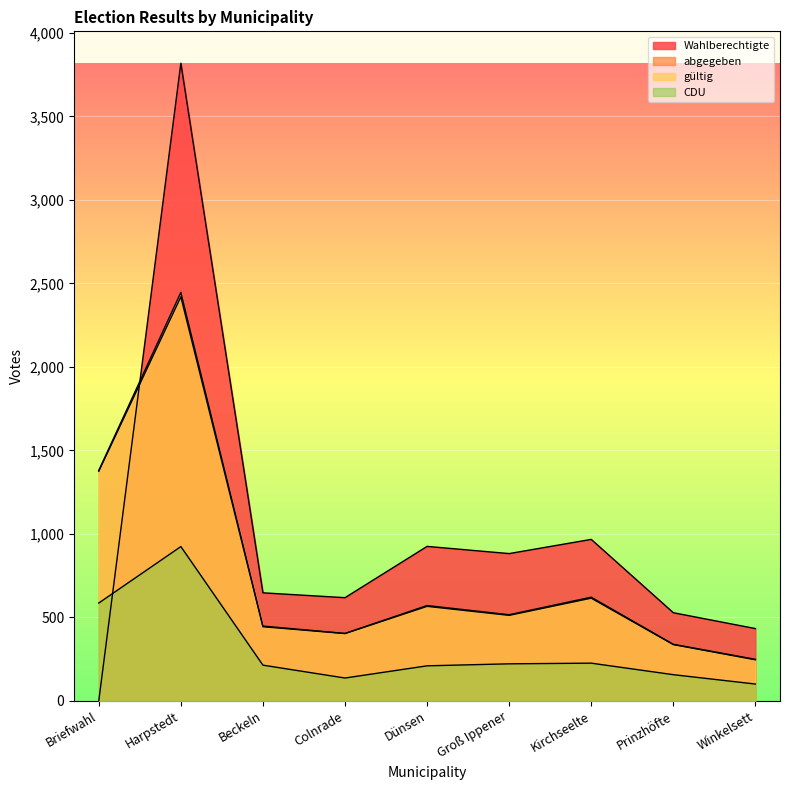

At which category does CDU reach its first local peak?

Harpstedt